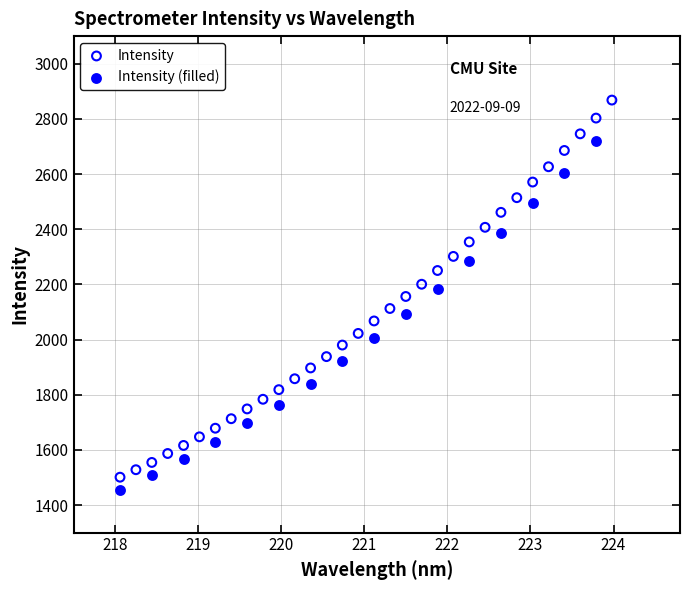

Which series reaches the maximum Y coordinate?

Intensity